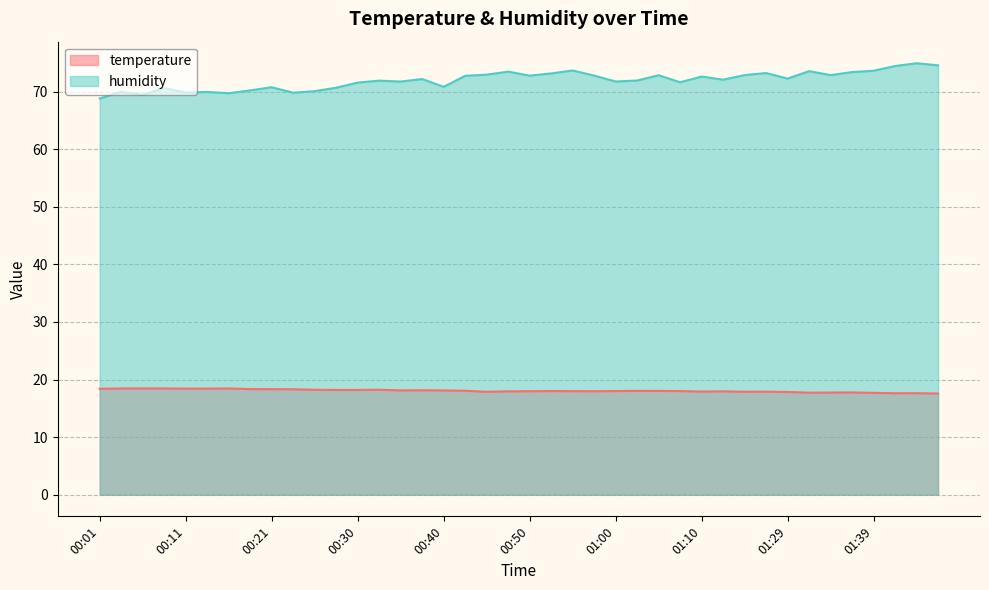

How many lines are shown in the chart?

2